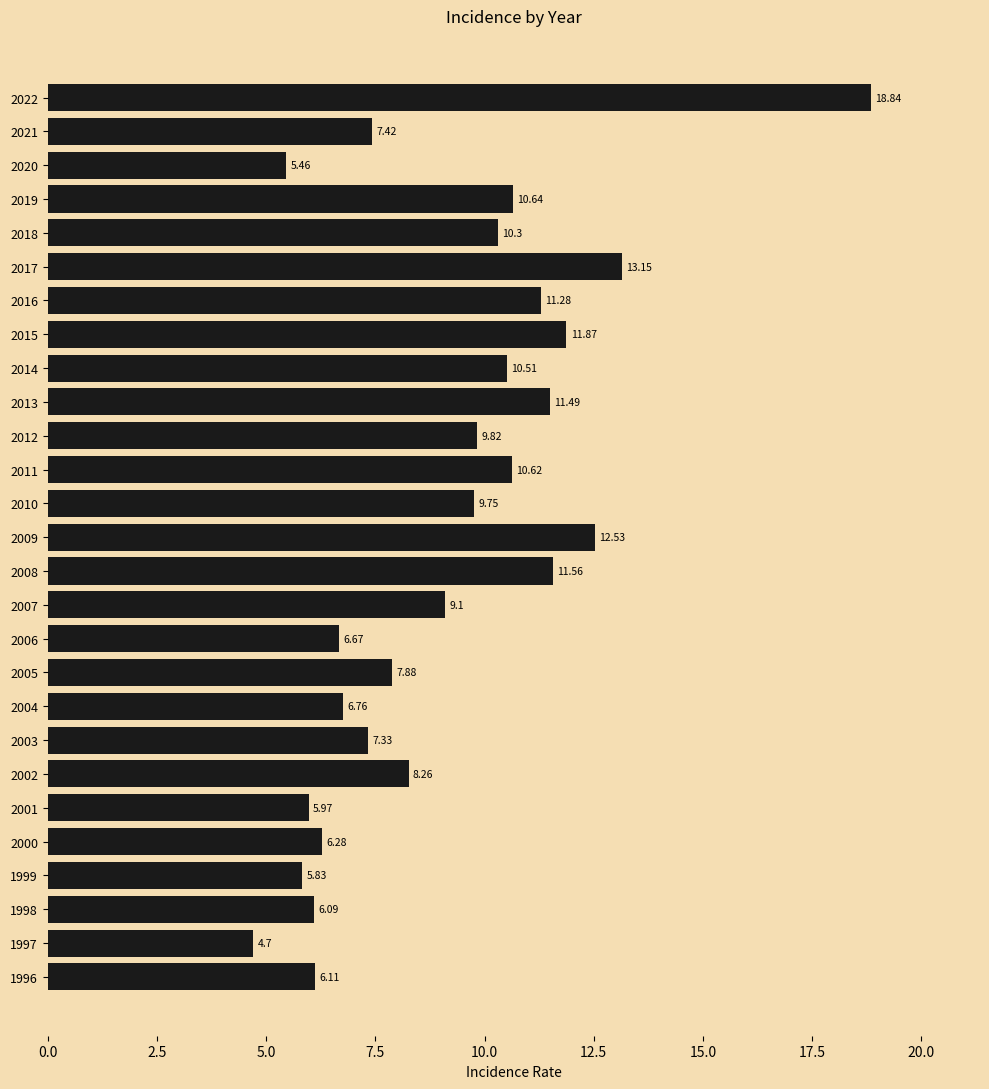

What is the average value?

9.1